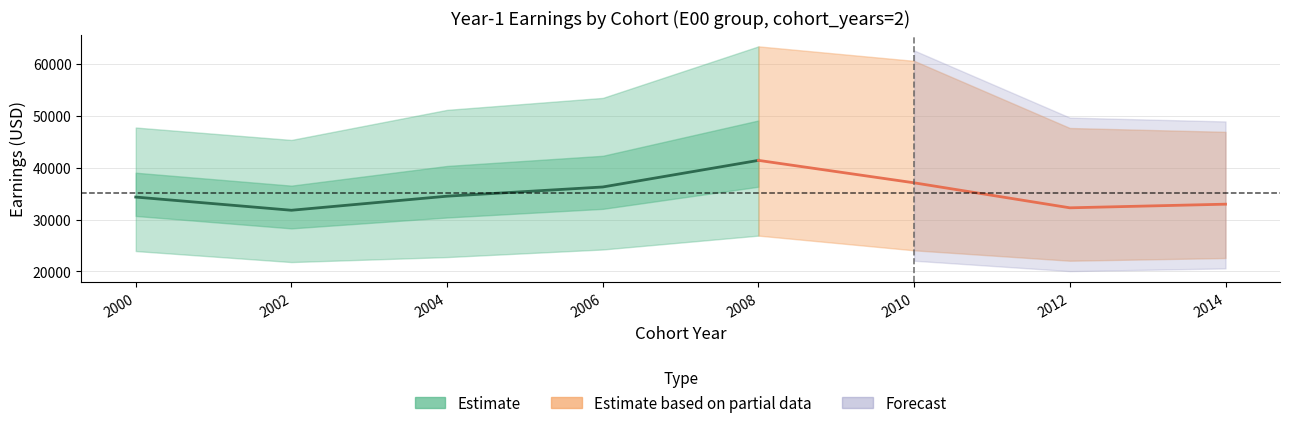

What is the approximate value of y1_p50_earnings at 2010, to the nearest 100?

37100